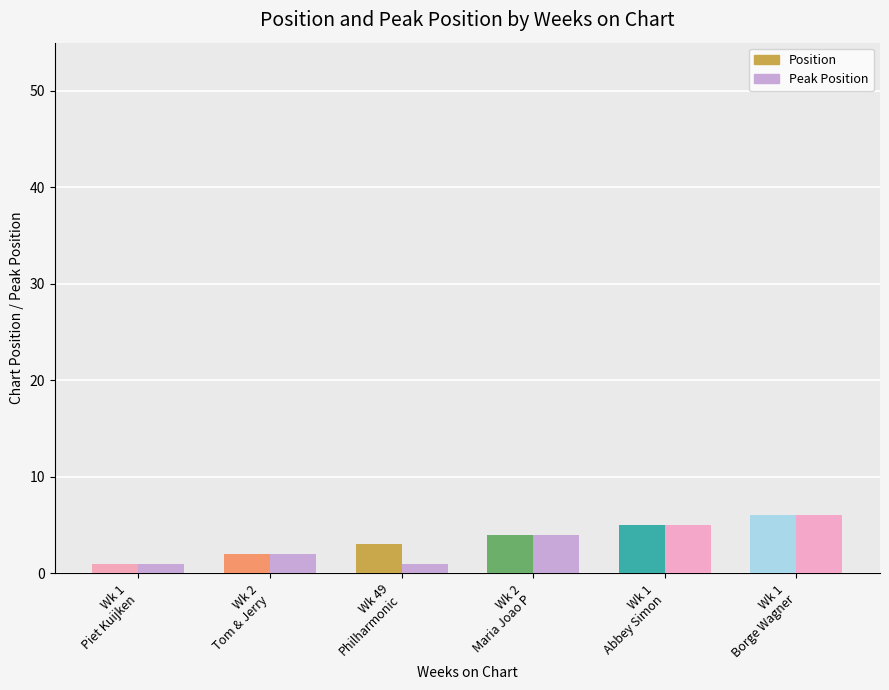

Reading left to right, what are all the values shown in this chart?

Position: 1=1	2=2	49=3	2=4	1=5	1=6
Peak Position: 1=1	2=2	49=1	2=4	1=5	1=6